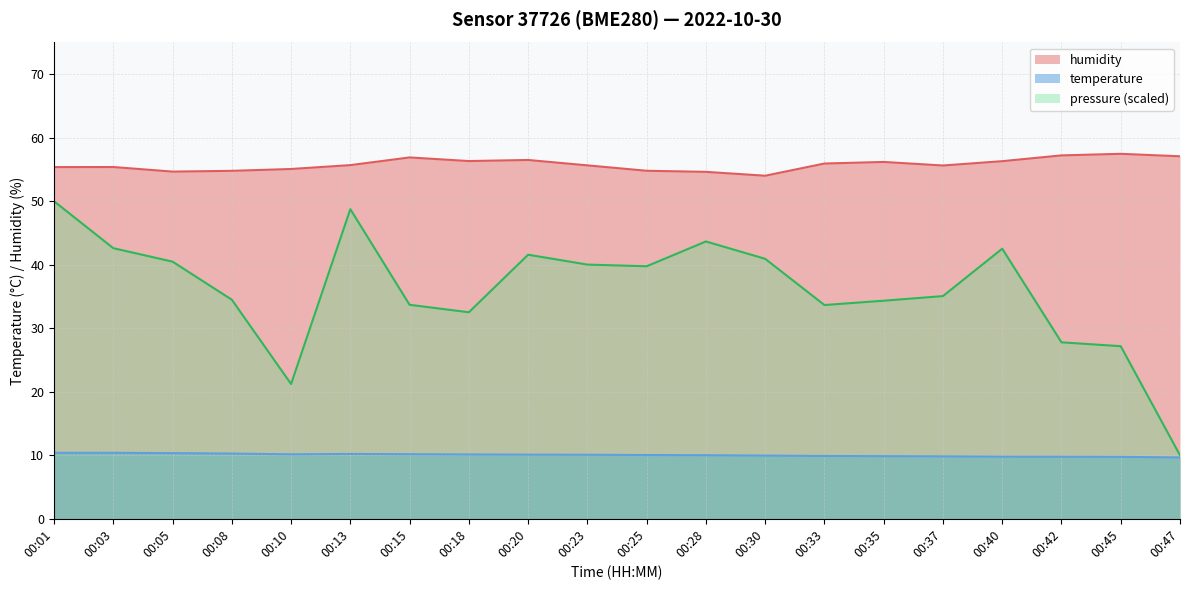

What is the difference between the maximum and minimum values in the pressure_scaled series?

40.0